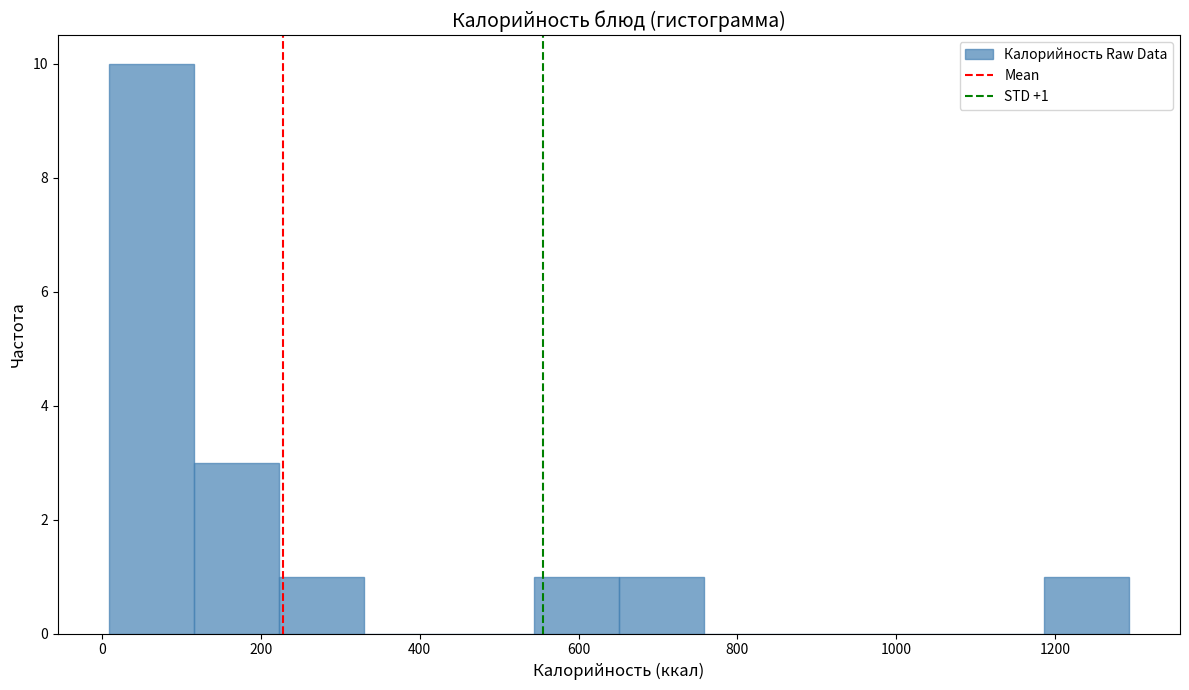

Which range on the x-axis has the tallest bar?

0 to 120